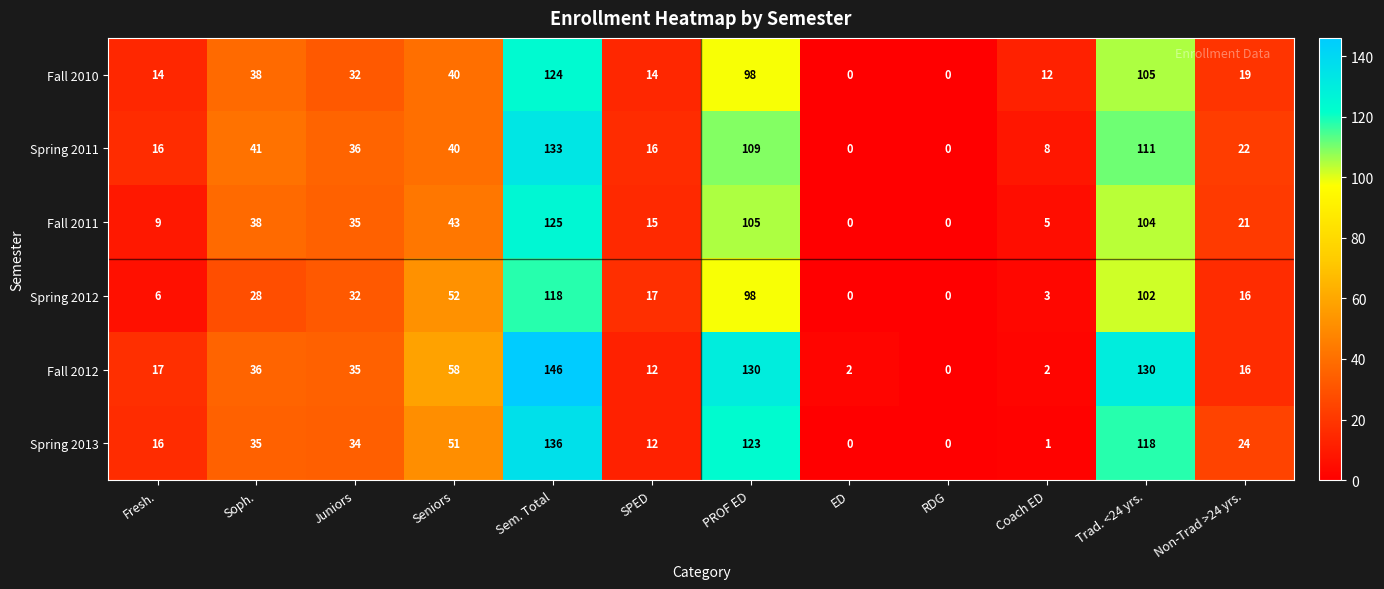

What is the total value across all series at Coach ED?

31